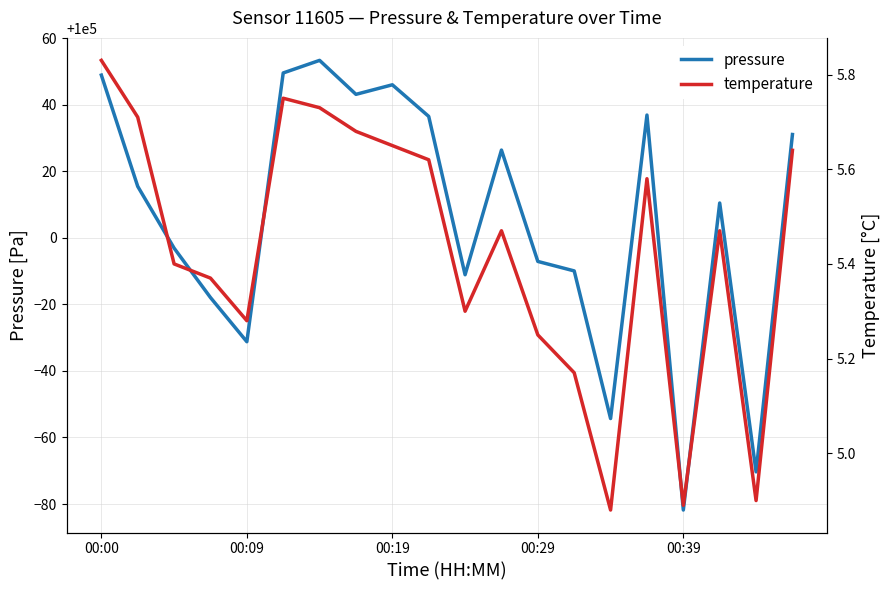

The pressure series shows 100048.9 at 00:00. True or false?

True